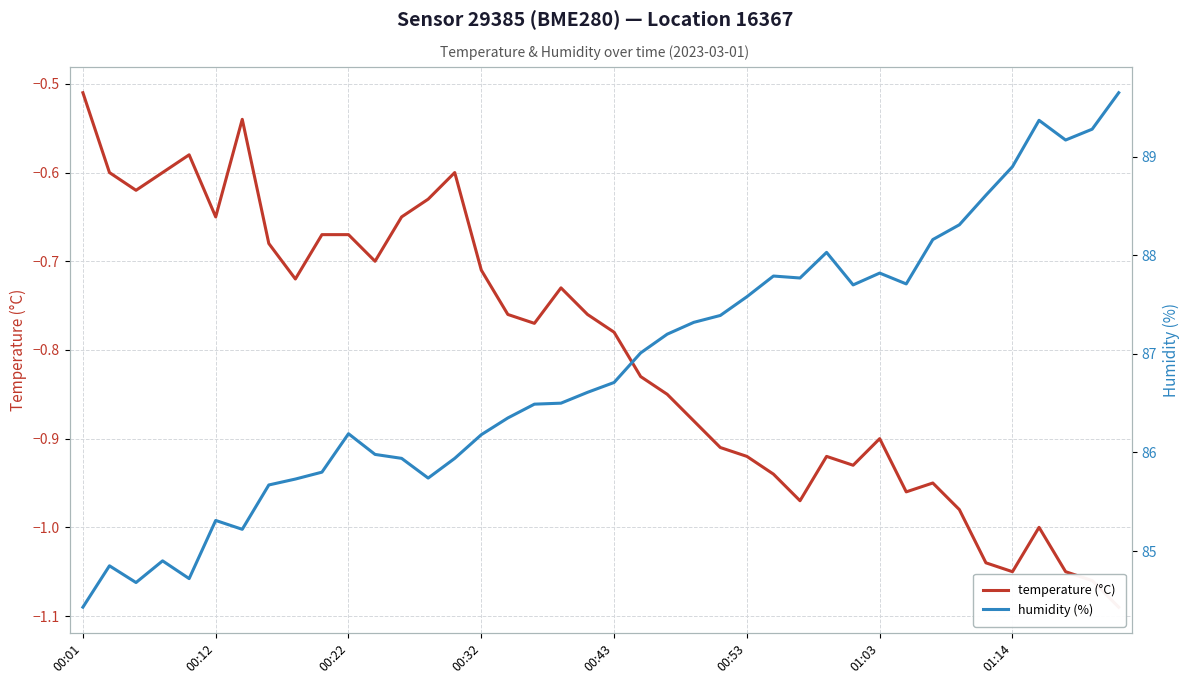

True or false: temperature (°C) has a value of -0.2 at 11.

False